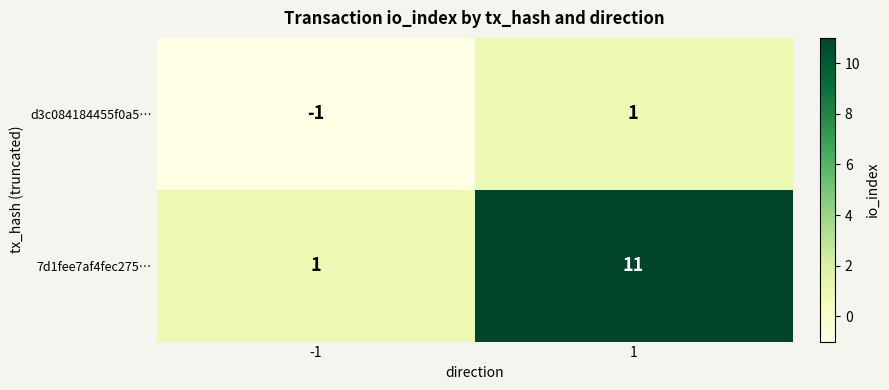

What value does the 7d1fee7af4fec275… series have at 1, to the nearest 10?

10